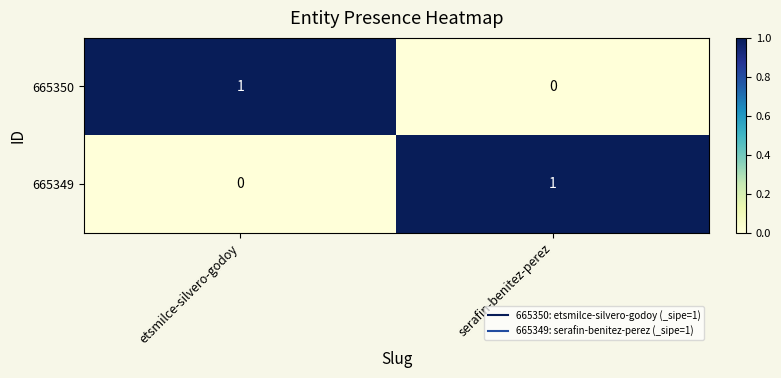

True or false: 665349 has a value of 0 at etsmilce-silvero-godoy.

True